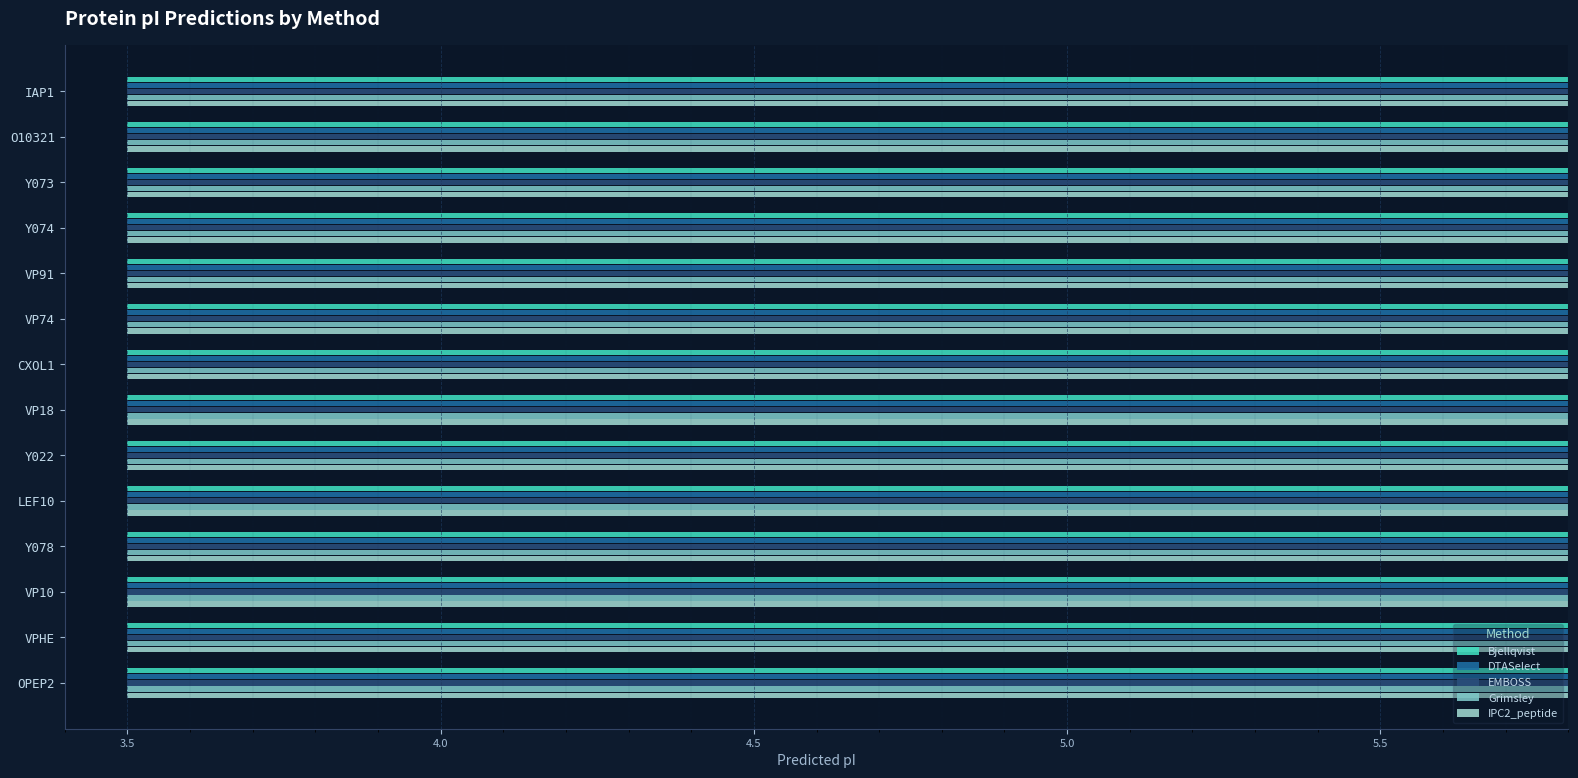

What is the difference between the second highest and minimum values in the EMBOSS series?

0.8